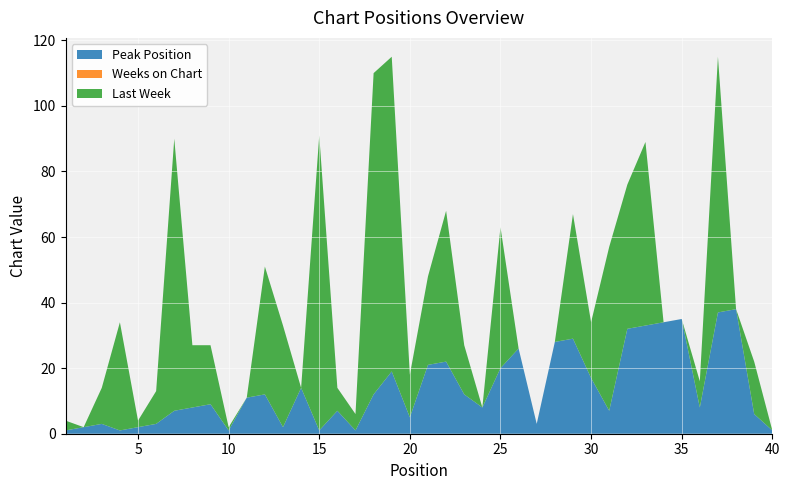

Reading left to right, extract all data points from this chart.

Peak Position: 1	2	3	1	2	3	7	8	9	1	11	12	2	14	1	7	1	12	19	5	21	22	12	8	20	26	3	28	29	17	7	32	33	34	35	8	37	38	6	1
Weeks on Chart: 0	0	0	0	0	0	0	0	0	0	0	0	0	0	0	0	0	0	0	0	0	0	0	0	0	0	0	0	0	0	0	0	0	0	0	0	0	0	0	0
Last Week: 3	0	11	33	2	10	83	19	18	1	0	39	31	0	90	7	5	98	96	13	27	46	15	0	43	0	0	0	38	17	50	44	56	0	0	8	78	0	16	0